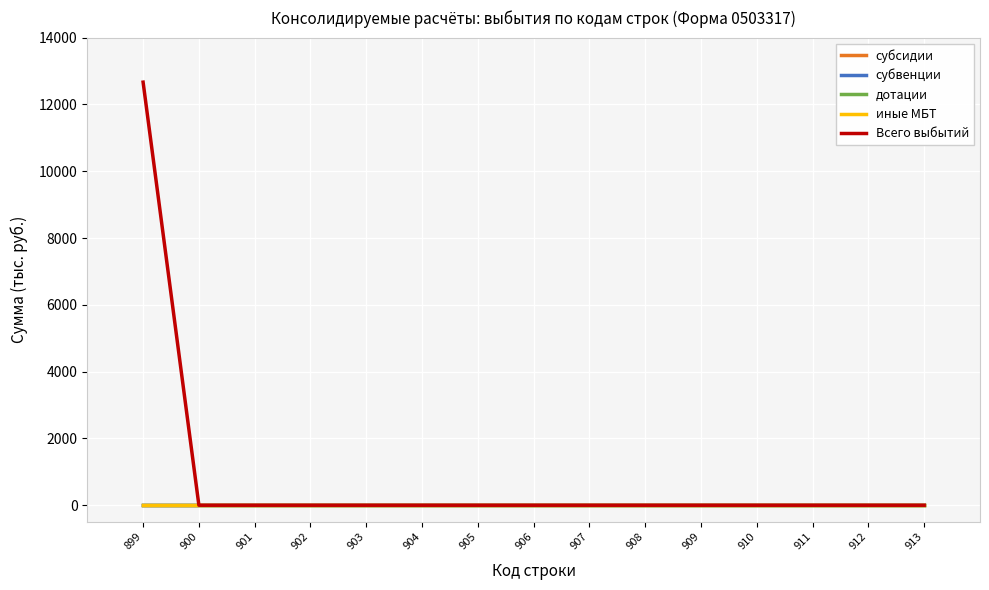

Which label corresponds to the largest value in the chart?

899